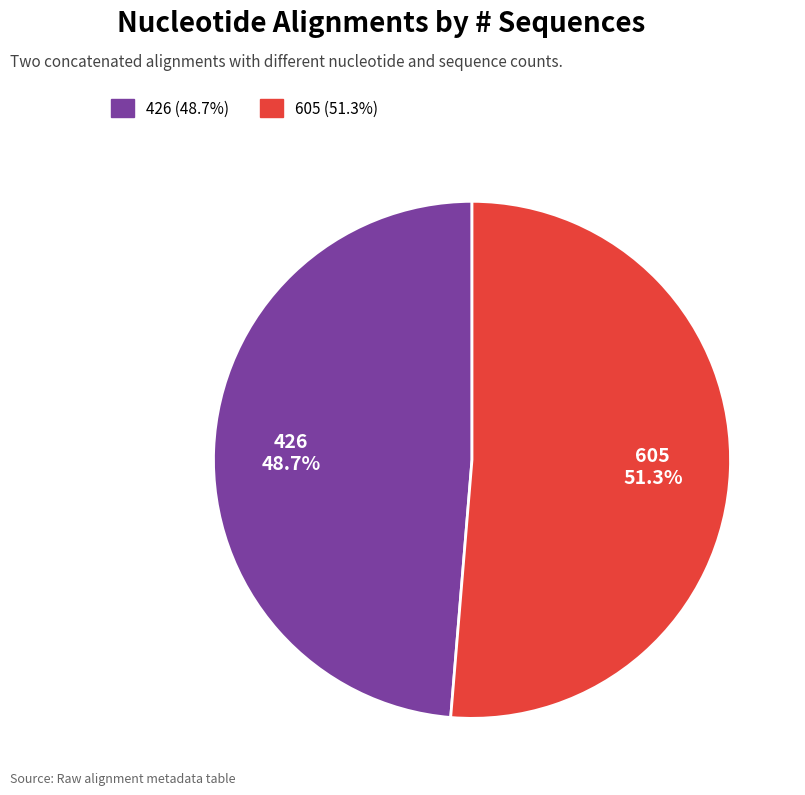

Approximately how many times larger is the value at 605 compared to 426?

1.1